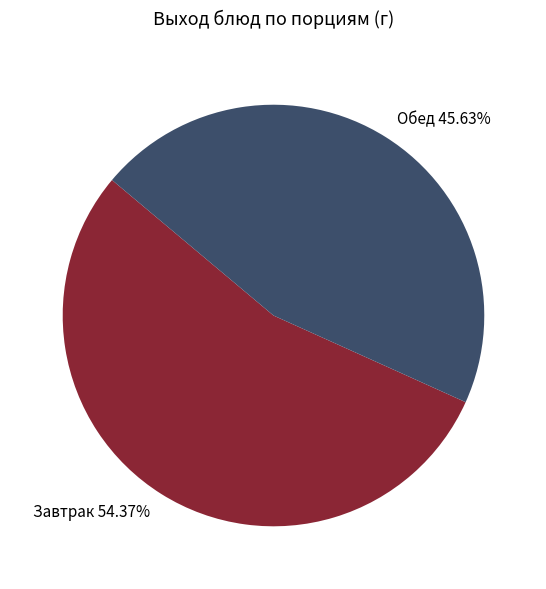

Which has a higher value, Обед 45.63% or Завтрак 54.37%?

Завтрак 54.37%